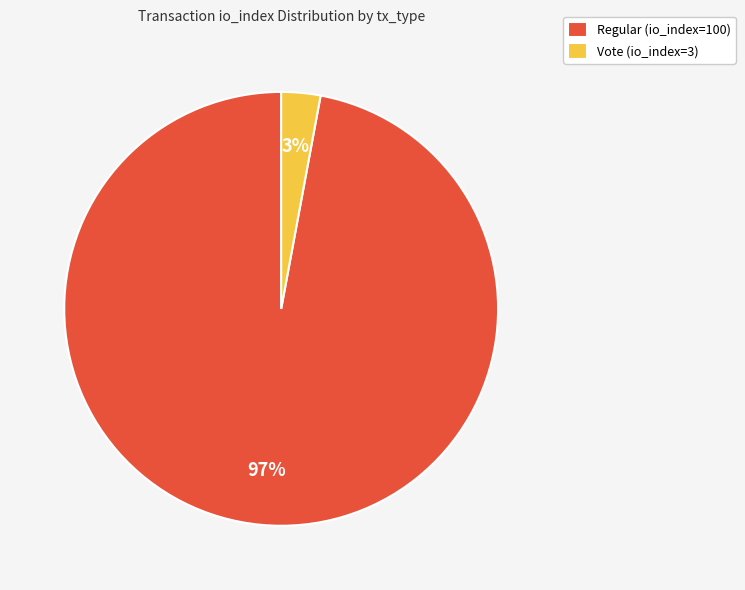

Which category has the smallest portion of the pie?

Vote (io_index=3)